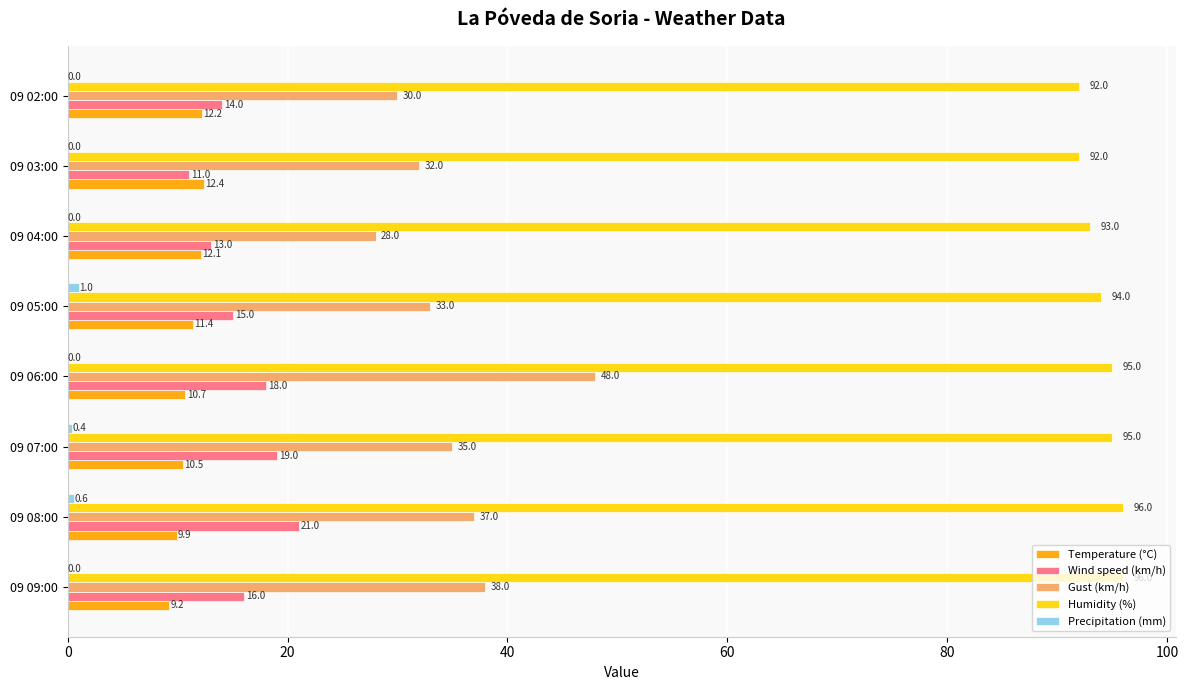

True or false: Wind speed (km/h) has a value of 14.0 at 09 02:00.

True